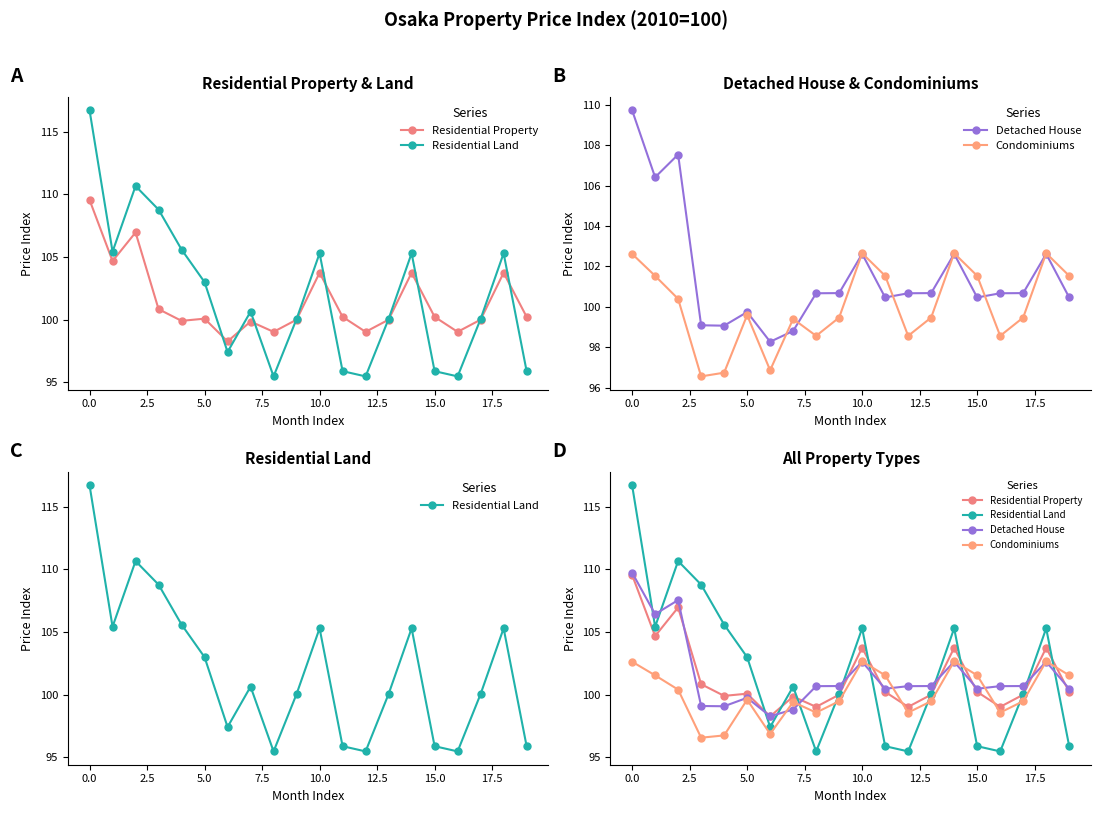

Which series changed the most between 17.5 and 20.0?

Residential Land